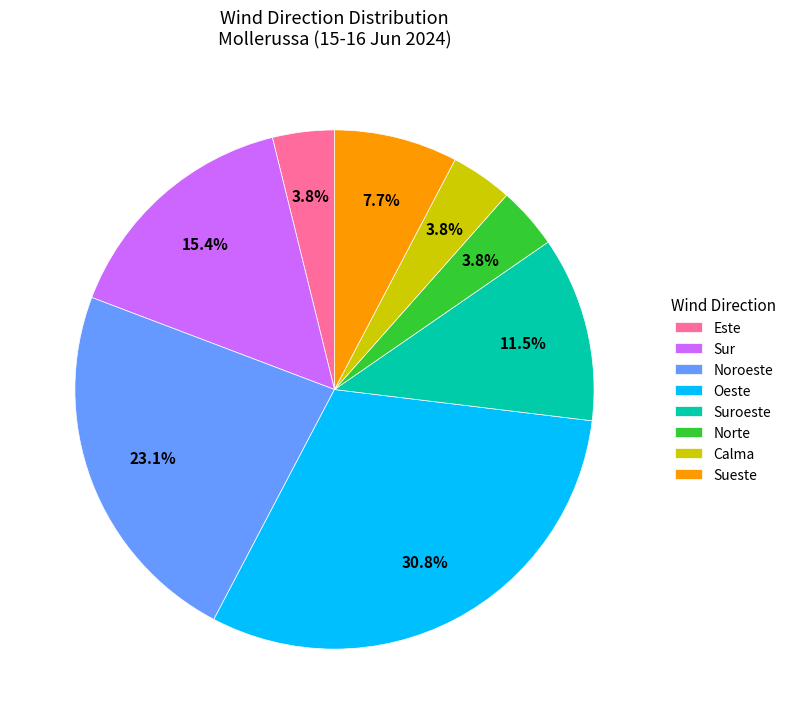

Is the sum of Sueste and Suroeste greater than half?

No